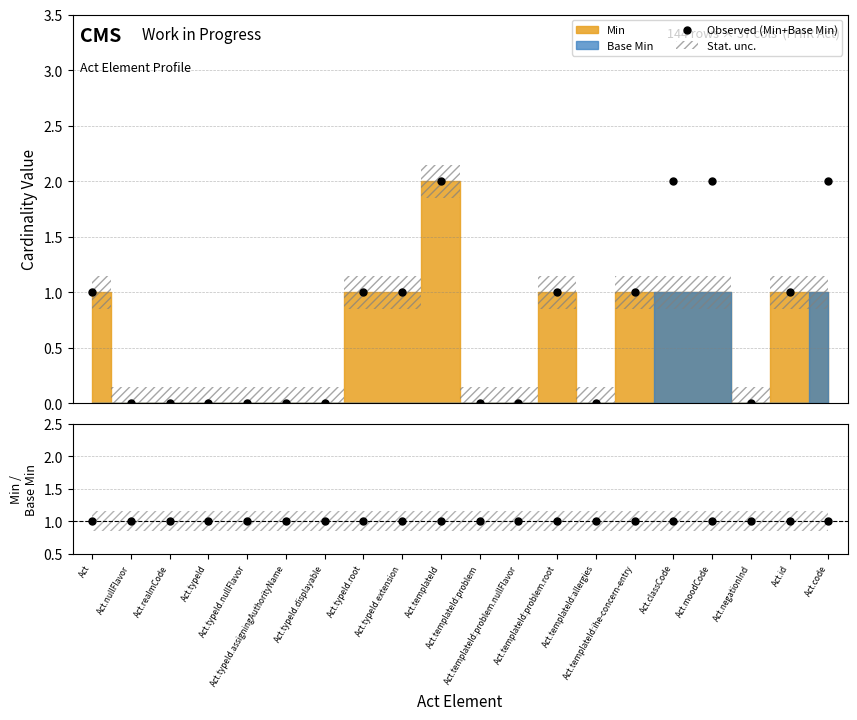

Is the value of Min / Base Min at Act.templateId:problem.root greater than the value of Observed (Min+Base Min) at Act?

No